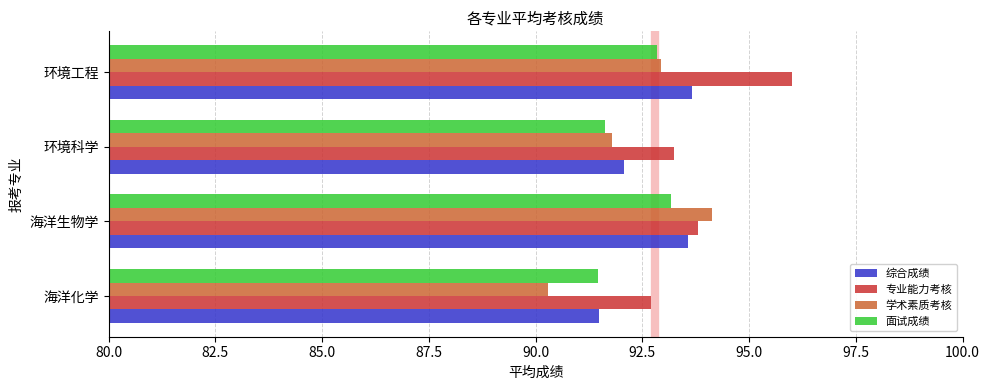

Is it true that 面试成绩 equals 91.5 at 海洋化学?

True